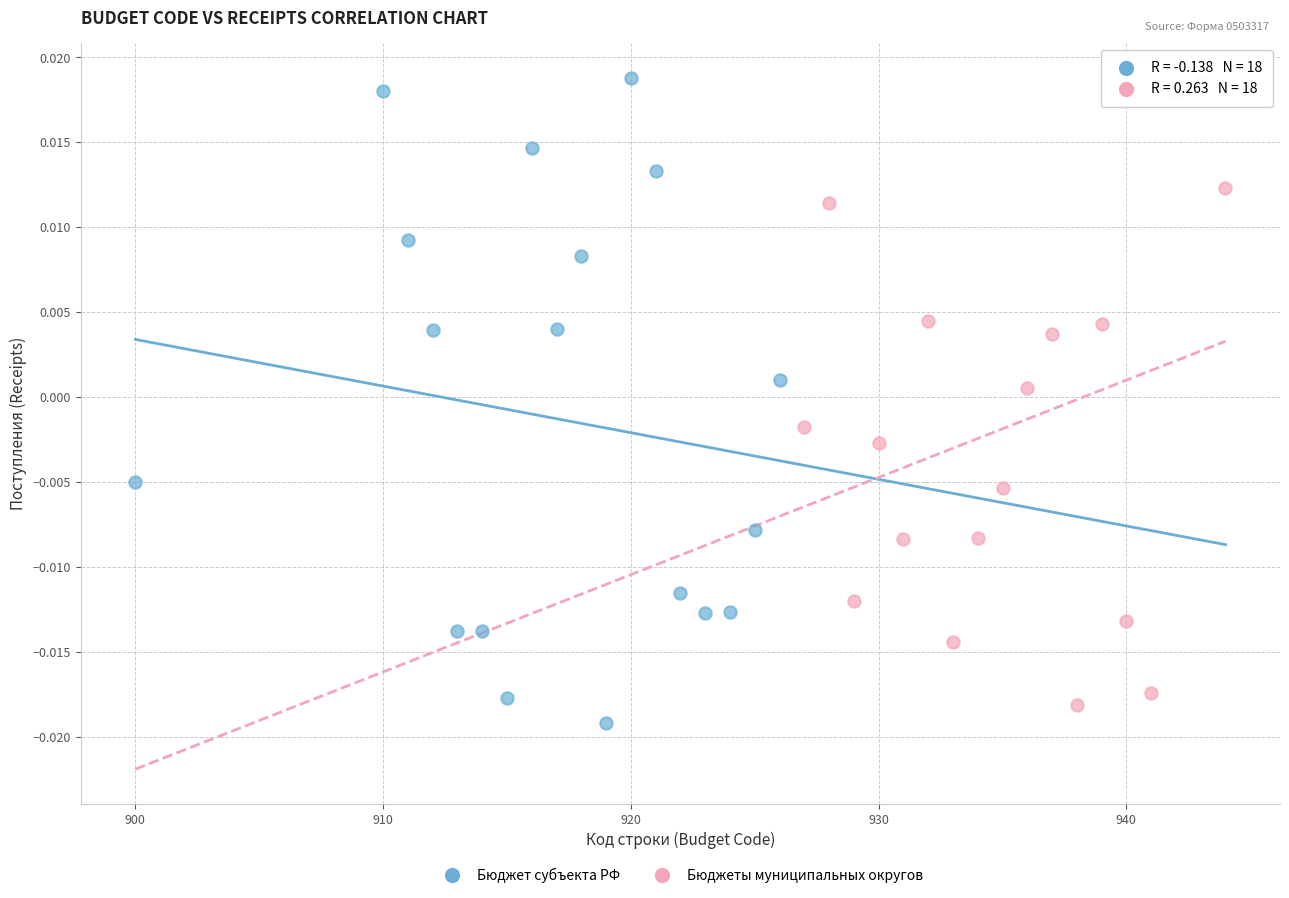

Which series contains the lowest Y value?

Бюджет субъекта РФ